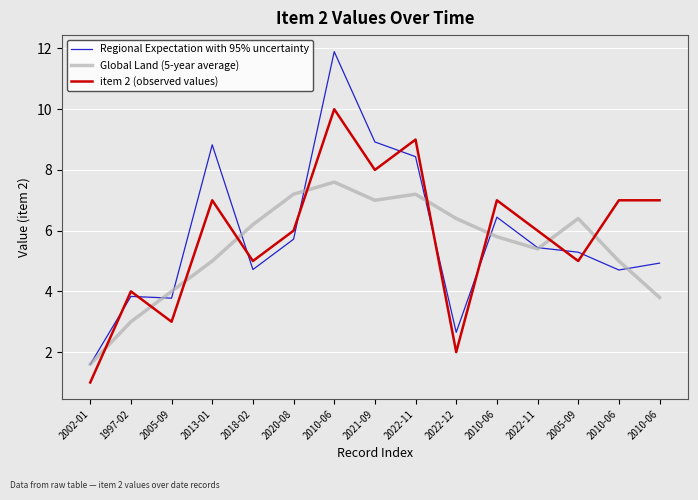

What is the difference between the highest and lowest values at 2010-06?

4.3